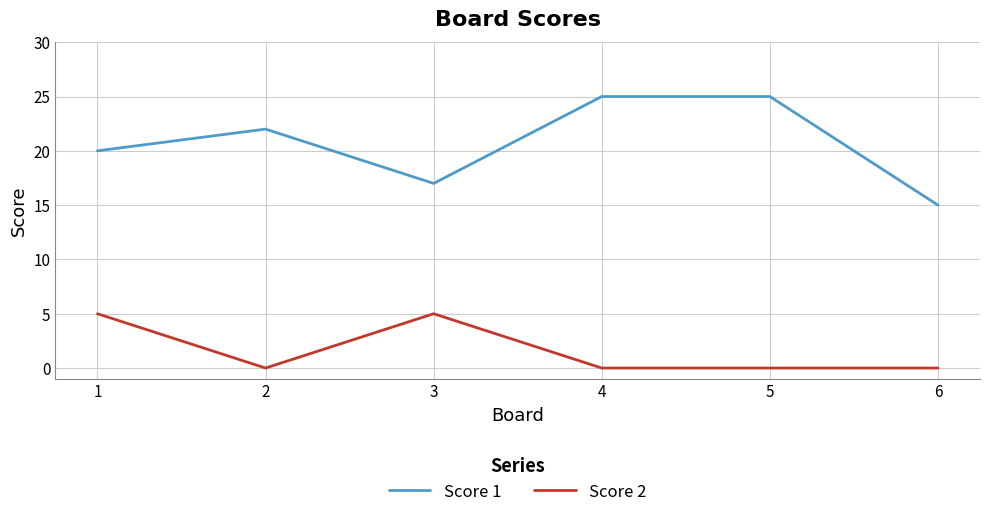

The Score 2 series shows 5 at 1. True or false?

True